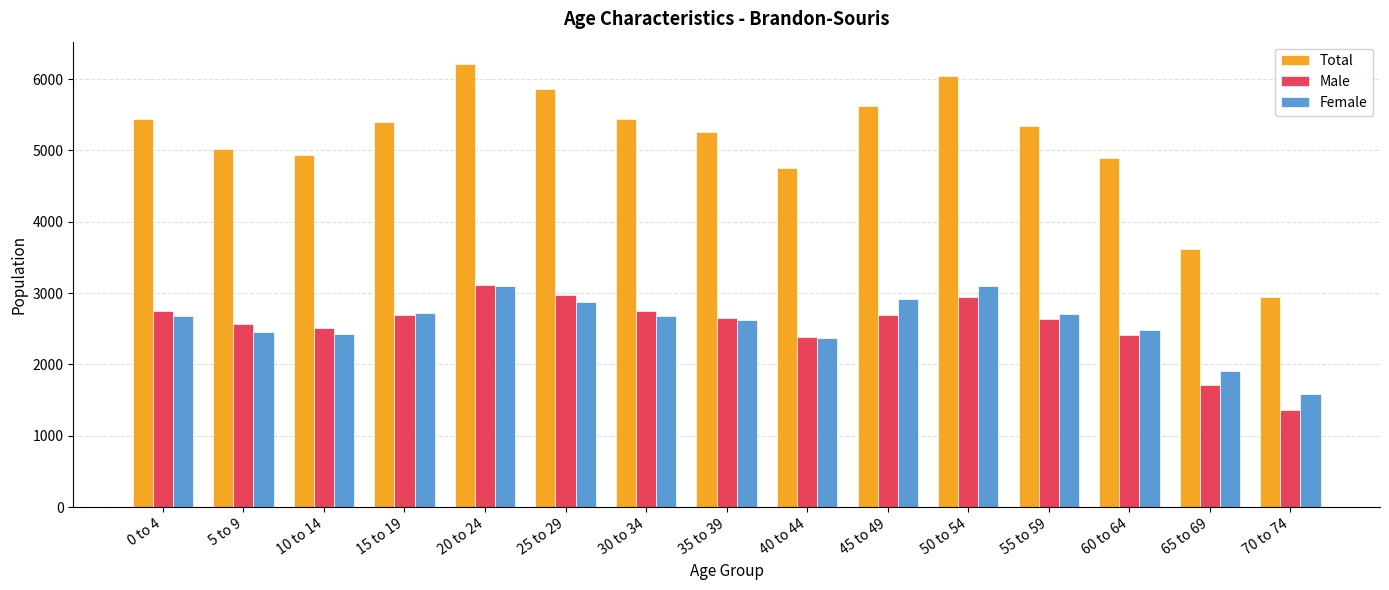

The value of Male at 60 to 64 is 2415. True or false?

True